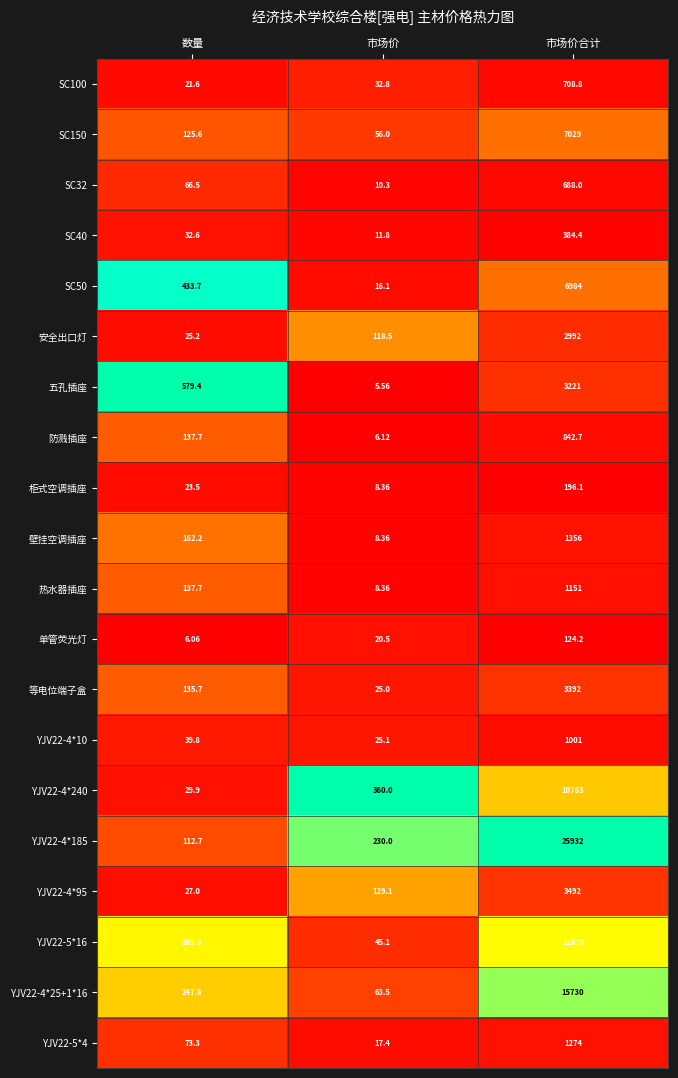

At which label is 单管荧光灯 closest to 65?

市场价